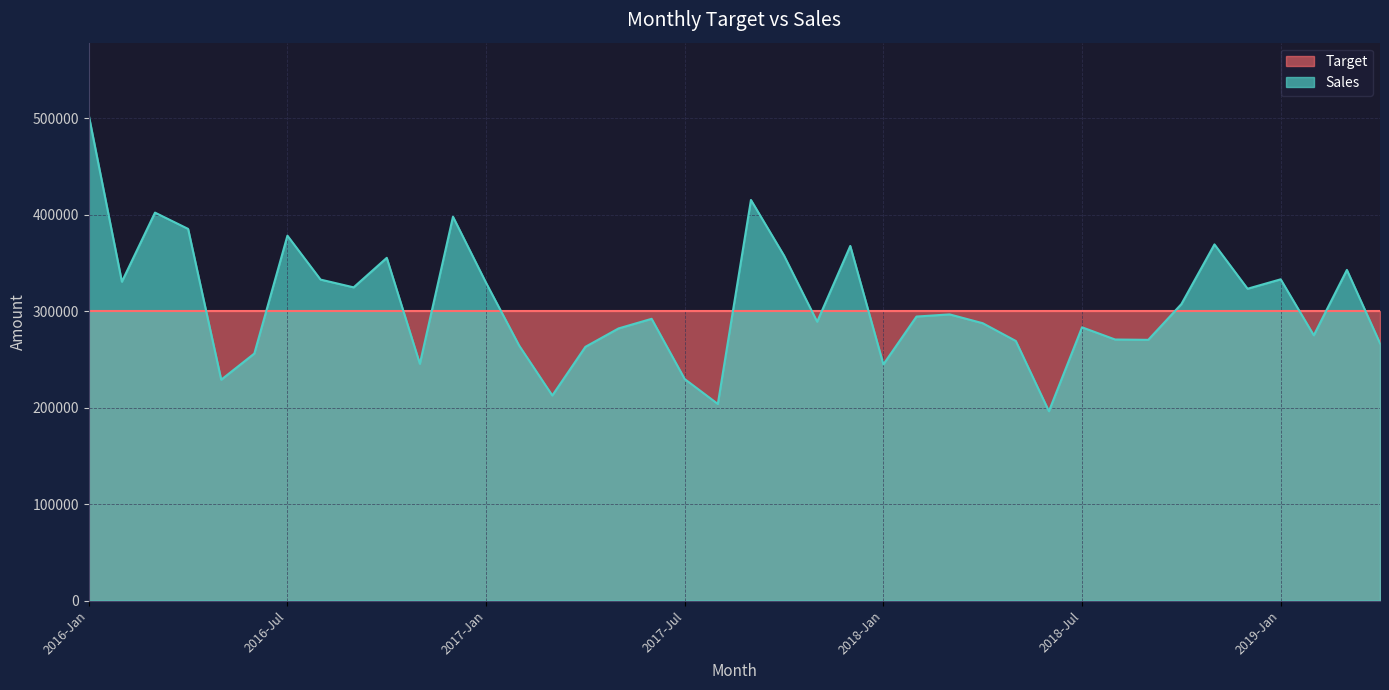

What is the value of the 36th point from the left?

323160.5